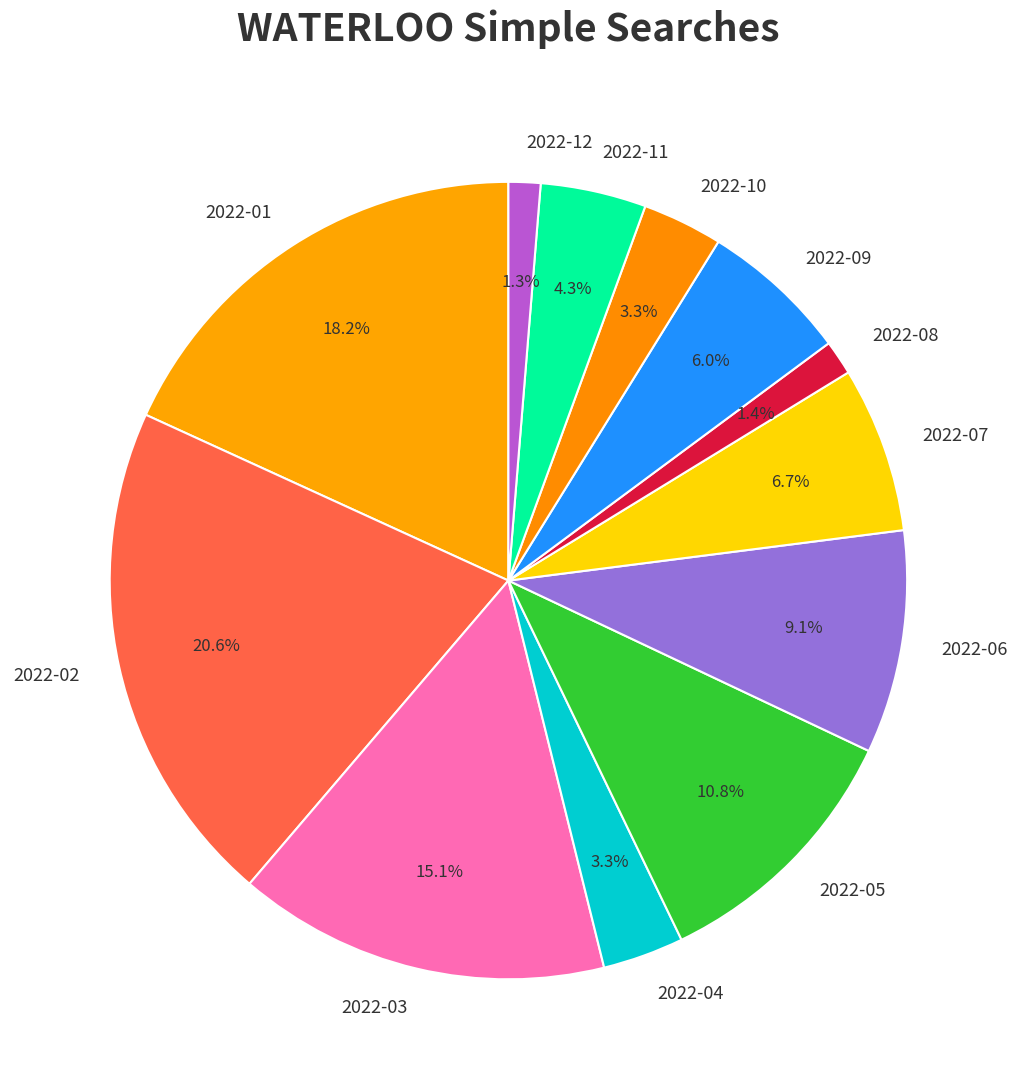

Combined, what portion of the pie is 2022-11 and 2022-05?

15.1%